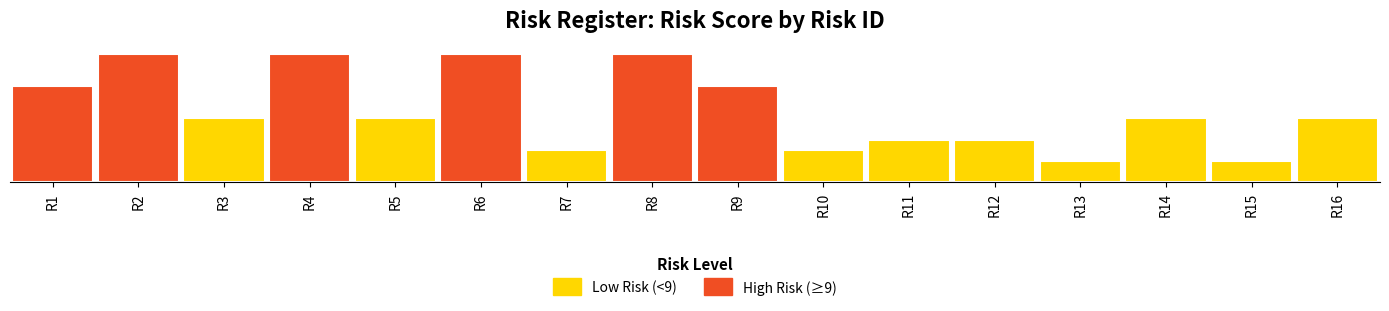

The value of Risk at R10 is 3. True or false?

True